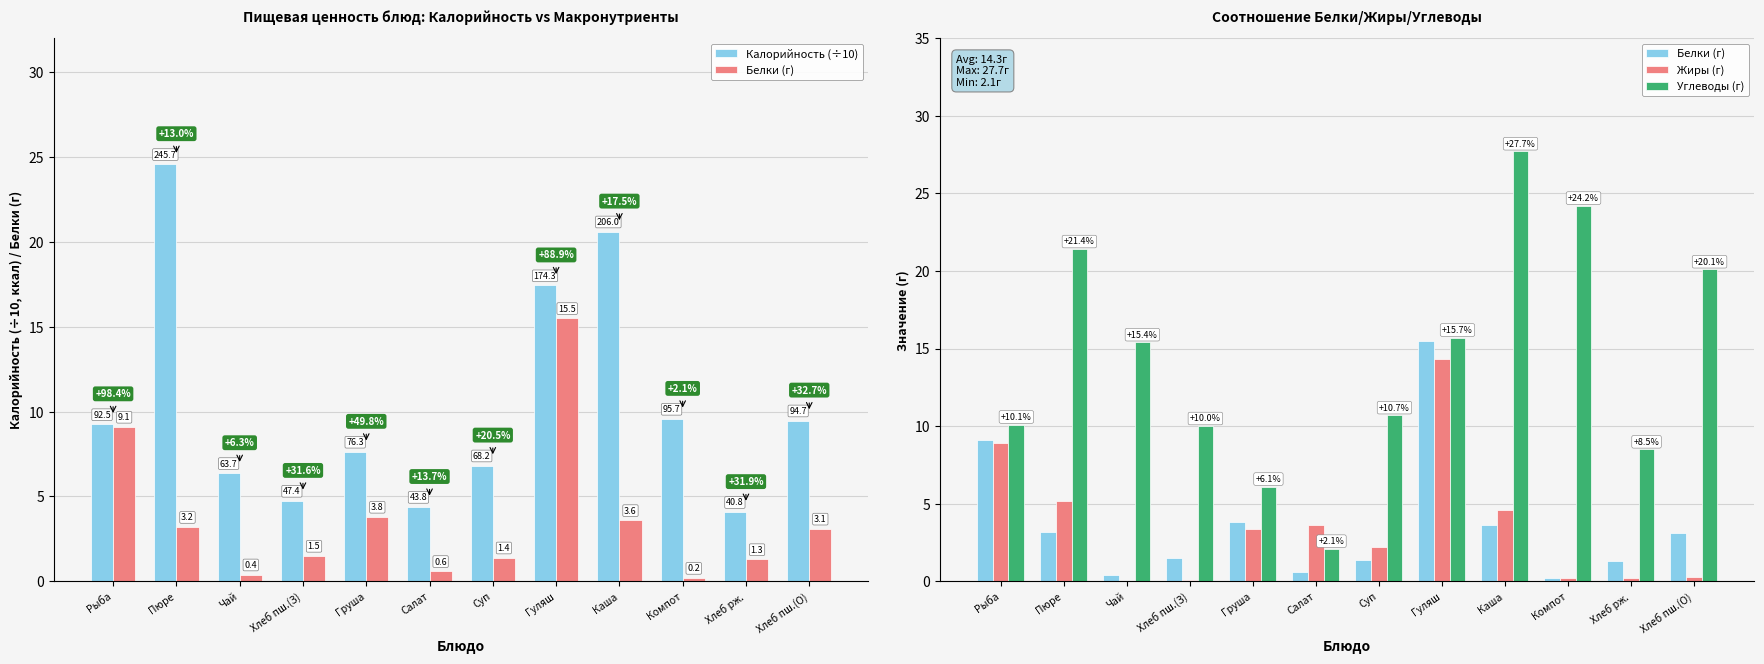

What is the highest value of the Белки (г) series?

15.5